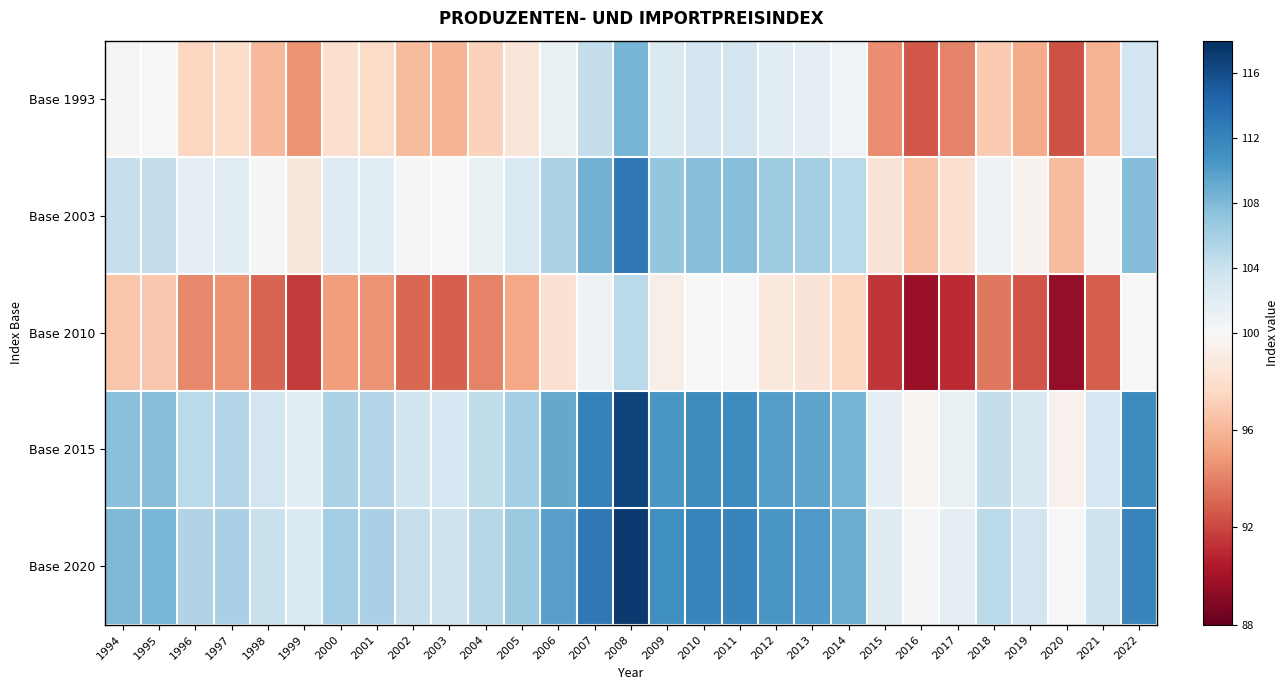

Which series has the largest total across all categories?

Base 2020